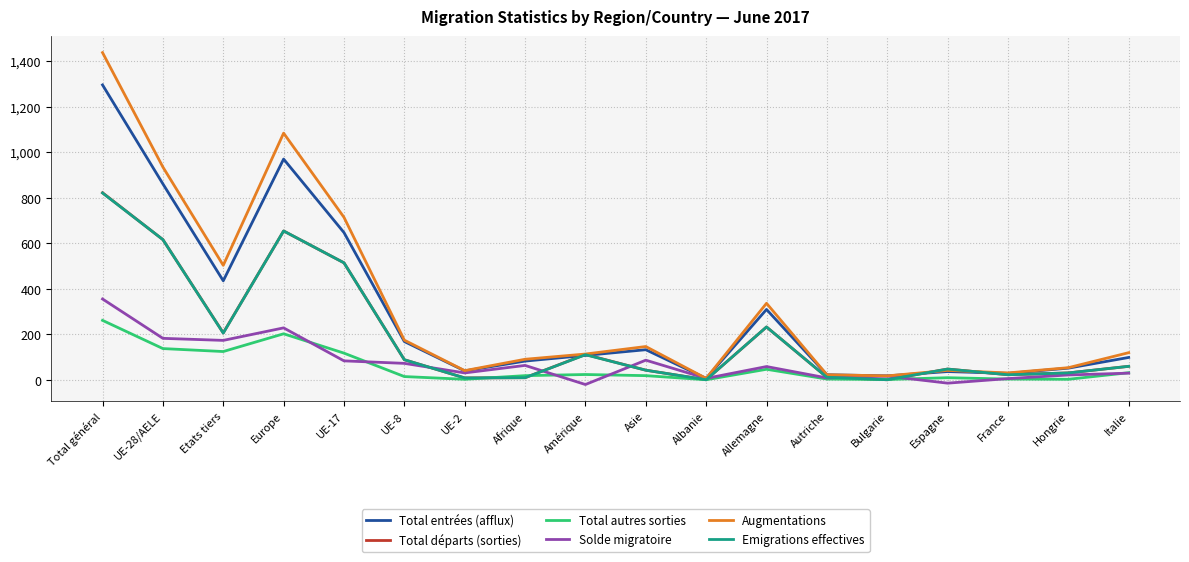

Which series has the largest range (max minus min)?

Augmentations